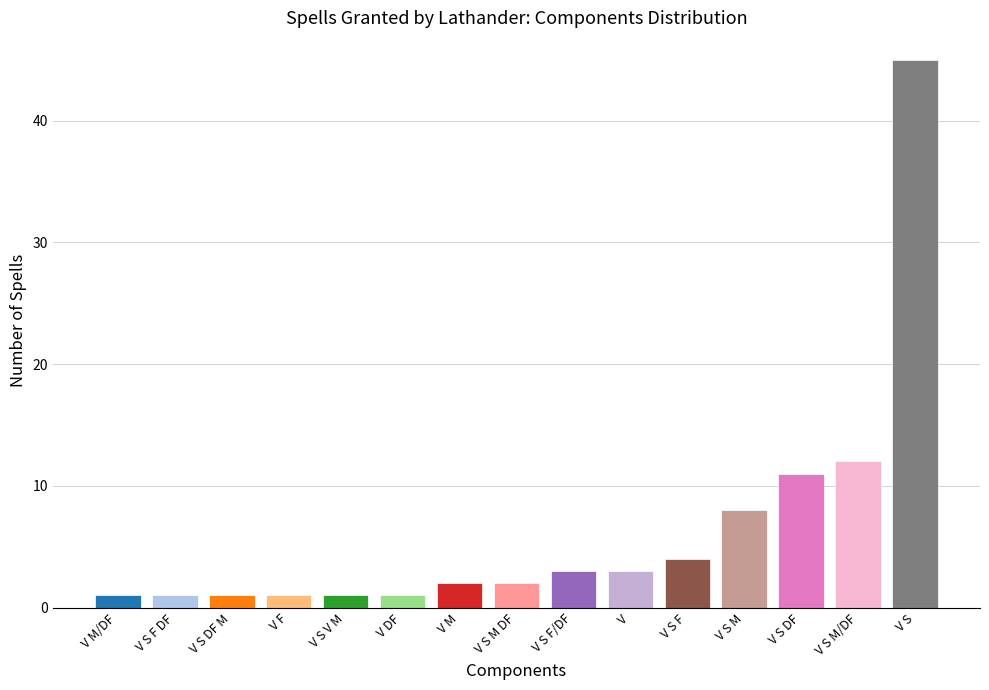

True or false: the data shows 1 at V S DF M.

True